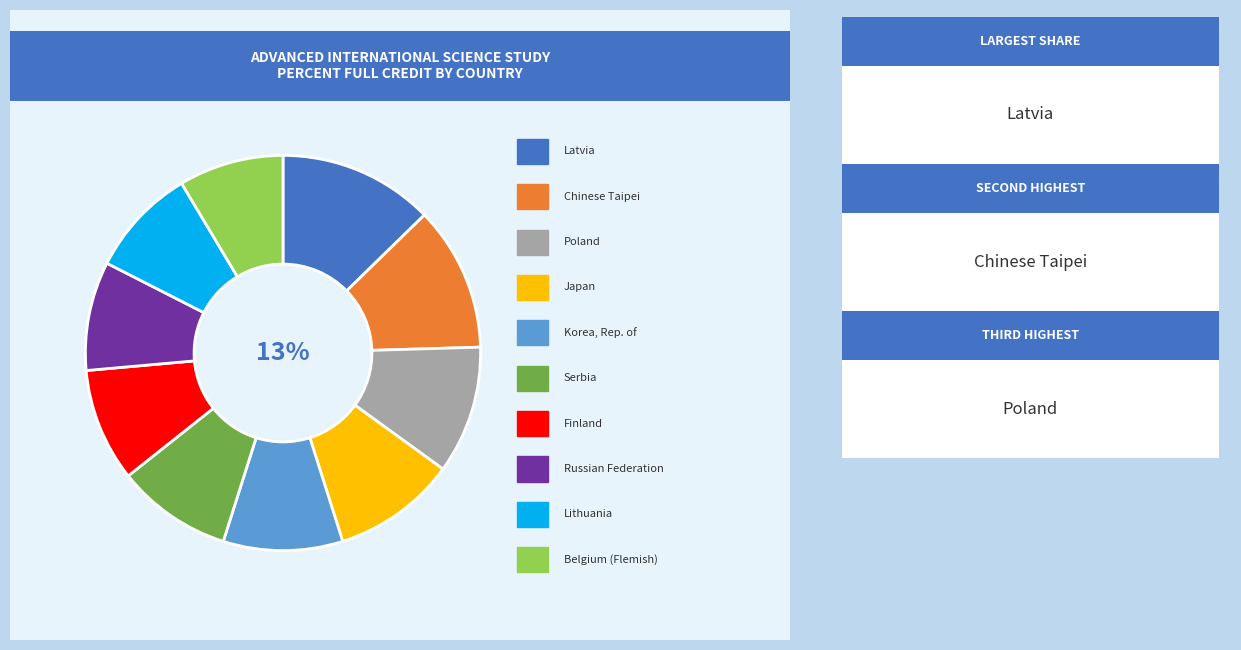

What is the smallest slice in the pie chart?

Belgium (Flemish)